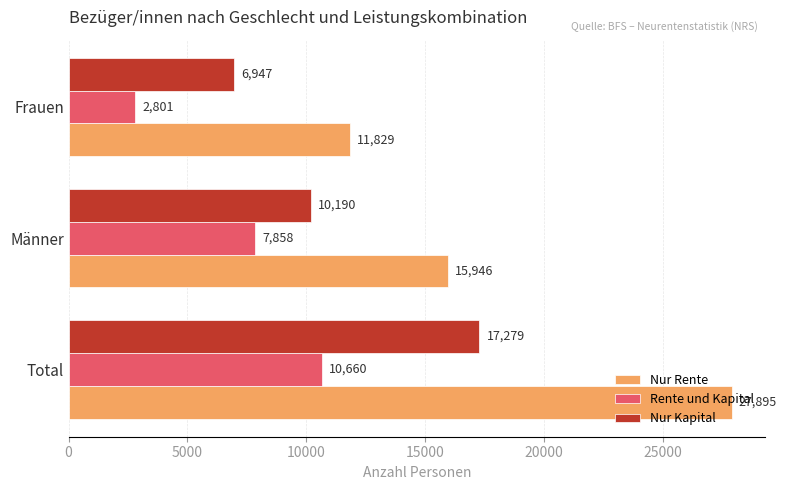

What is the average value of the Rente und Kapital series?

7106